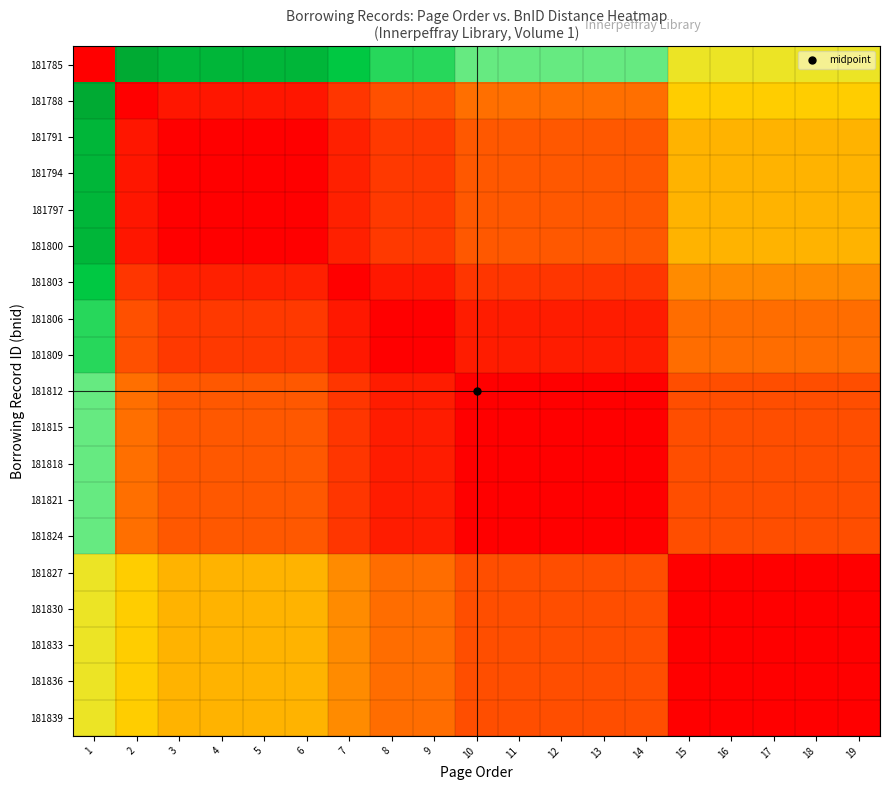

Reading left to right, list all the values displayed in this chart.

181785: 1=0.0	2=100.0	3=94.4	4=94.4	5=94.4	6=94.4	7=86.4	8=80.2	9=80.2	10=72.8	11=72.8	12=72.8	13=72.8	14=72.8	15=53.3	16=53.3	17=53.3	18=53.3	19=53.3
181788: 1=100.0	2=0.0	3=5.6	4=5.6	5=5.6	6=5.6	7=13.6	8=19.8	9=19.8	10=27.2	11=27.2	12=27.2	13=27.2	14=27.2	15=46.7	16=46.7	17=46.7	18=46.7	19=46.7
181791: 1=94.4	2=5.6	3=0.0	4=0.0	5=0.0	6=0.0	7=8.0	8=14.2	9=14.2	10=21.6	11=21.6	12=21.6	13=21.6	14=21.6	15=41.1	16=41.1	17=41.1	18=41.1	19=41.1
181794: 1=94.4	2=5.6	3=0.0	4=0.0	5=0.0	6=0.0	7=8.0	8=14.2	9=14.2	10=21.6	11=21.6	12=21.6	13=21.6	14=21.6	15=41.1	16=41.1	17=41.1	18=41.1	19=41.1
181797: 1=94.4	2=5.6	3=0.0	4=0.0	5=0.0	6=0.0	7=8.0	8=14.2	9=14.2	10=21.6	11=21.6	12=21.6	13=21.6	14=21.6	15=41.1	16=41.1	17=41.1	18=41.1	19=41.1
181800: 1=94.4	2=5.6	3=0.0	4=0.0	5=0.0	6=0.0	7=8.0	8=14.2	9=14.2	10=21.6	11=21.6	12=21.6	13=21.6	14=21.6	15=41.1	16=41.1	17=41.1	18=41.1	19=41.1
181803: 1=86.4	2=13.6	3=8.0	4=8.0	5=8.0	6=8.0	7=0.0	8=6.2	9=6.2	10=13.6	11=13.6	12=13.6	13=13.6	14=13.6	15=33.1	16=33.1	17=33.1	18=33.1	19=33.1
181806: 1=80.2	2=19.8	3=14.2	4=14.2	5=14.2	6=14.2	7=6.2	8=0.0	9=0.0	10=7.4	11=7.4	12=7.4	13=7.4	14=7.4	15=26.9	16=26.9	17=26.9	18=26.9	19=26.9
181809: 1=80.2	2=19.8	3=14.2	4=14.2	5=14.2	6=14.2	7=6.2	8=0.0	9=0.0	10=7.4	11=7.4	12=7.4	13=7.4	14=7.4	15=26.9	16=26.9	17=26.9	18=26.9	19=26.9
181812: 1=72.8	2=27.2	3=21.6	4=21.6	5=21.6	6=21.6	7=13.6	8=7.4	9=7.4	10=0.0	11=0.0	12=0.0	13=0.0	14=0.0	15=19.5	16=19.5	17=19.5	18=19.5	19=19.5
181815: 1=72.8	2=27.2	3=21.6	4=21.6	5=21.6	6=21.6	7=13.6	8=7.4	9=7.4	10=0.0	11=0.0	12=0.0	13=0.0	14=0.0	15=19.5	16=19.5	17=19.5	18=19.5	19=19.5
181818: 1=72.8	2=27.2	3=21.6	4=21.6	5=21.6	6=21.6	7=13.6	8=7.4	9=7.4	10=0.0	11=0.0	12=0.0	13=0.0	14=0.0	15=19.5	16=19.5	17=19.5	18=19.5	19=19.5
181821: 1=72.8	2=27.2	3=21.6	4=21.6	5=21.6	6=21.6	7=13.6	8=7.4	9=7.4	10=0.0	11=0.0	12=0.0	13=0.0	14=0.0	15=19.5	16=19.5	17=19.5	18=19.5	19=19.5
181824: 1=72.8	2=27.2	3=21.6	4=21.6	5=21.6	6=21.6	7=13.6	8=7.4	9=7.4	10=0.0	11=0.0	12=0.0	13=0.0	14=0.0	15=19.5	16=19.5	17=19.5	18=19.5	19=19.5
181827: 1=53.3	2=46.7	3=41.1	4=41.1	5=41.1	6=41.1	7=33.1	8=26.9	9=26.9	10=19.5	11=19.5	12=19.5	13=19.5	14=19.5	15=0.0	16=0.0	17=0.0	18=0.0	19=0.0
181830: 1=53.3	2=46.7	3=41.1	4=41.1	5=41.1	6=41.1	7=33.1	8=26.9	9=26.9	10=19.5	11=19.5	12=19.5	13=19.5	14=19.5	15=0.0	16=0.0	17=0.0	18=0.0	19=0.0
181833: 1=53.3	2=46.7	3=41.1	4=41.1	5=41.1	6=41.1	7=33.1	8=26.9	9=26.9	10=19.5	11=19.5	12=19.5	13=19.5	14=19.5	15=0.0	16=0.0	17=0.0	18=0.0	19=0.0
181836: 1=53.3	2=46.7	3=41.1	4=41.1	5=41.1	6=41.1	7=33.1	8=26.9	9=26.9	10=19.5	11=19.5	12=19.5	13=19.5	14=19.5	15=0.0	16=0.0	17=0.0	18=0.0	19=0.0
181839: 1=53.3	2=46.7	3=41.1	4=41.1	5=41.1	6=41.1	7=33.1	8=26.9	9=26.9	10=19.5	11=19.5	12=19.5	13=19.5	14=19.5	15=0.0	16=0.0	17=0.0	18=0.0	19=0.0